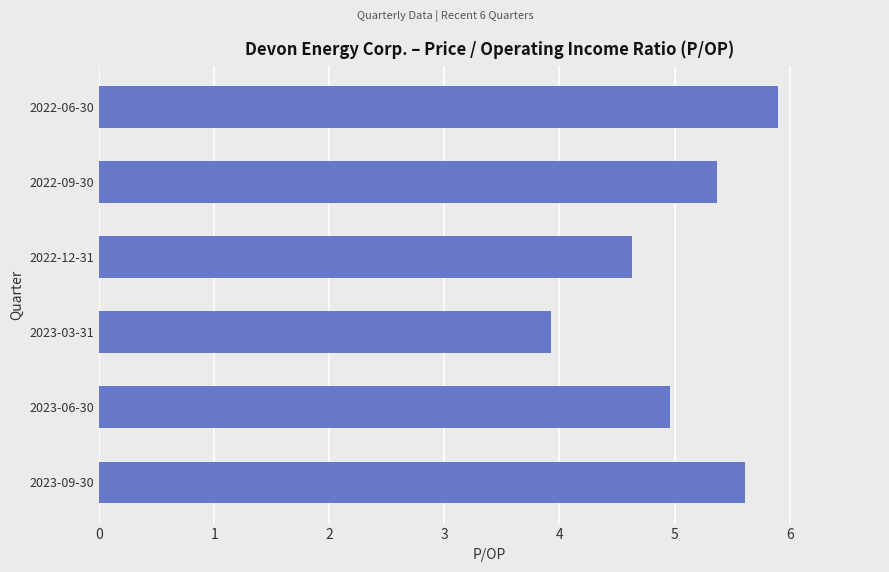

What is the change in value from 2023-06-30 to 2022-06-30?

+0.9